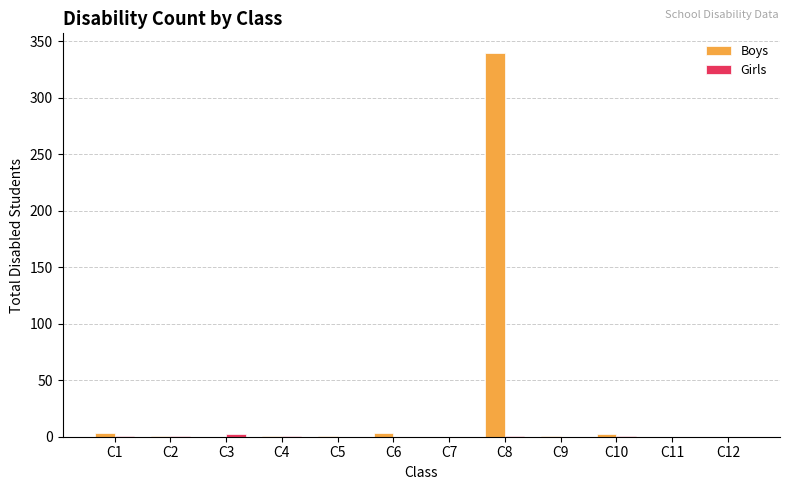

Which category has the highest value across all series?

C8